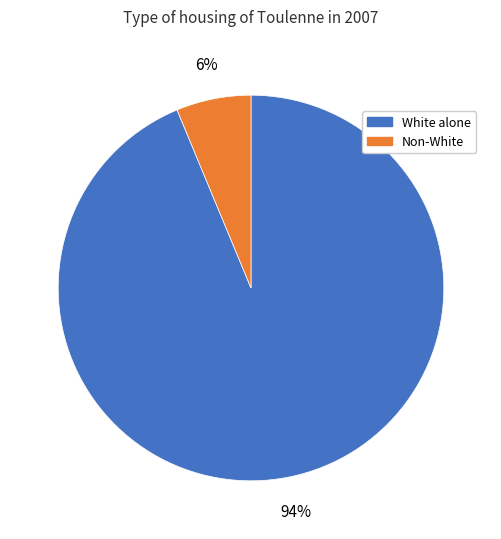

Does any single category account for the majority?

Yes